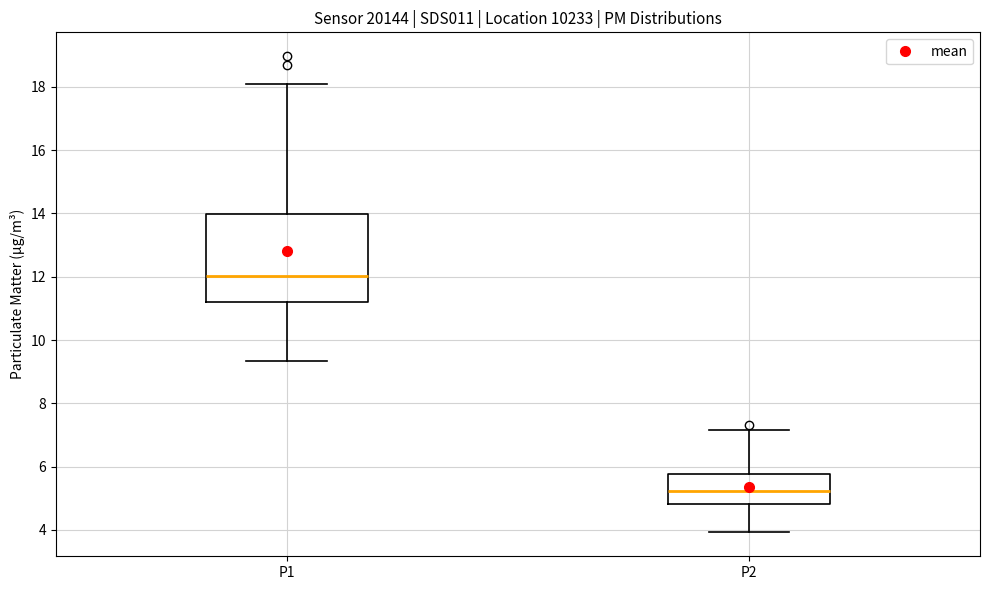

Which box is the tallest, from its lower edge to its upper edge?

P1